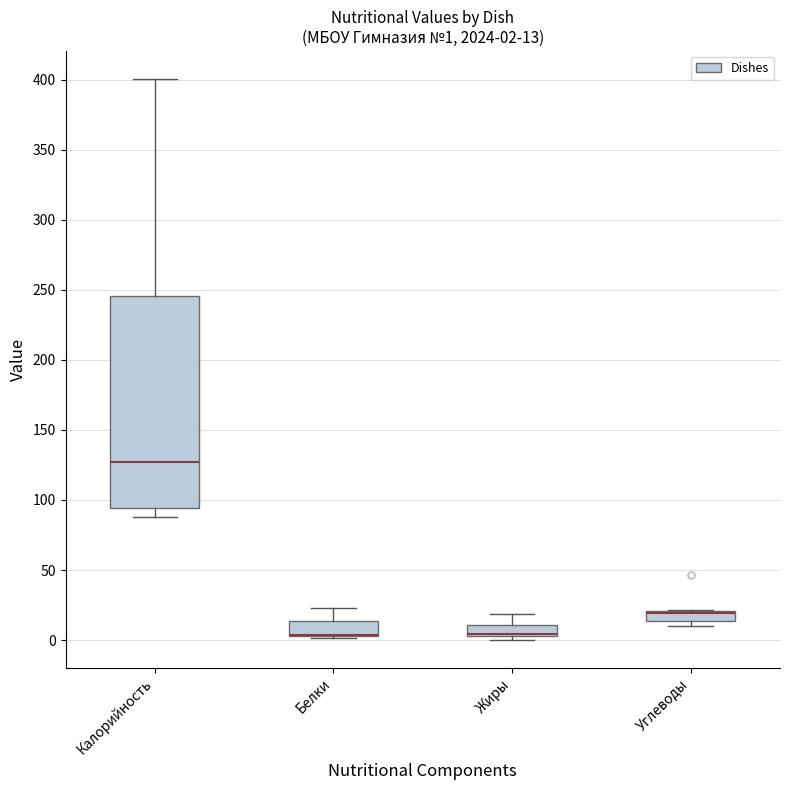

Which box is the tallest, from its lower edge to its upper edge?

Калорийность